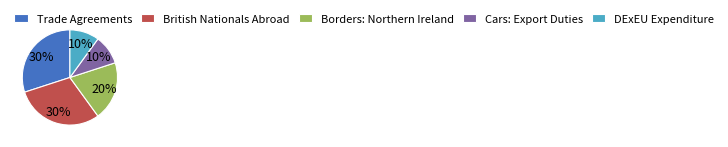

Between Borders: Northern Ireland and DExEU Expenditure, which is larger?

Borders: Northern Ireland